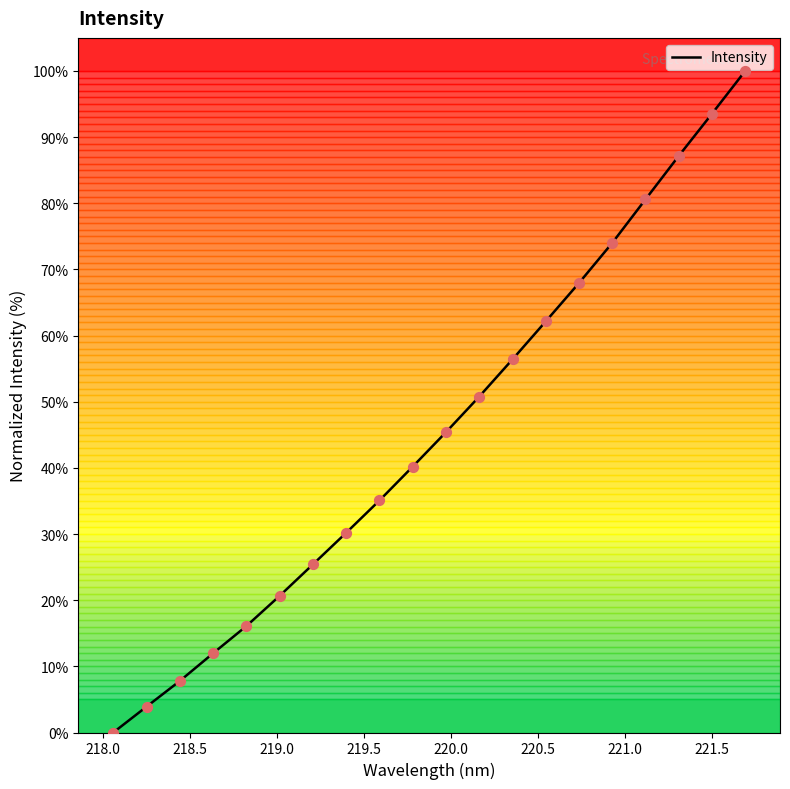

What is the difference between the maximum and minimum values?

100.0